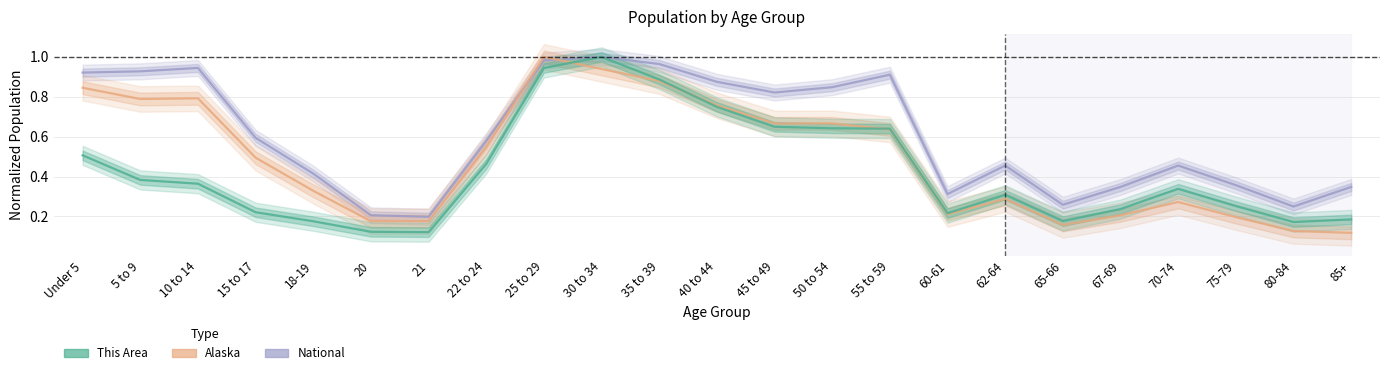

The value of Alaska at 55 to 59 is 1.1. True or false?

False